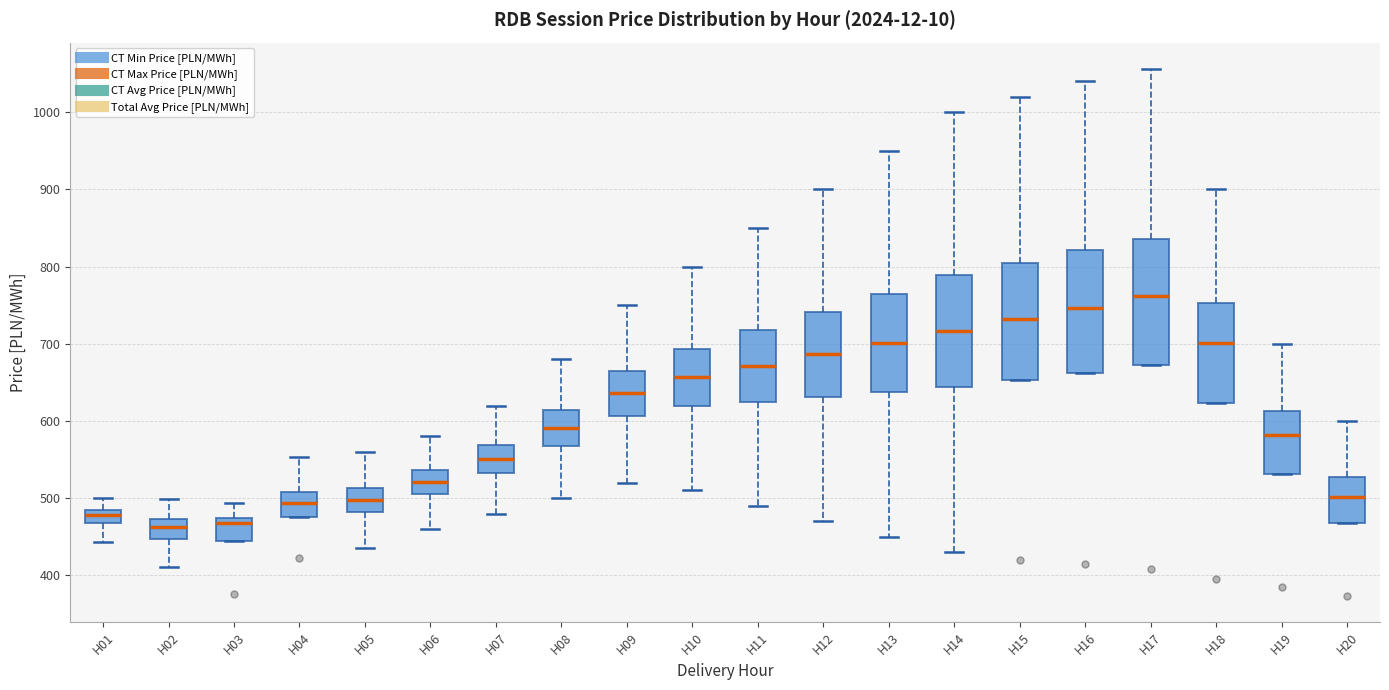

Where is the upper edge of the box for H14 on the y-axis? The values are not printed on the chart, so give them approximately, as read against the axis.

790